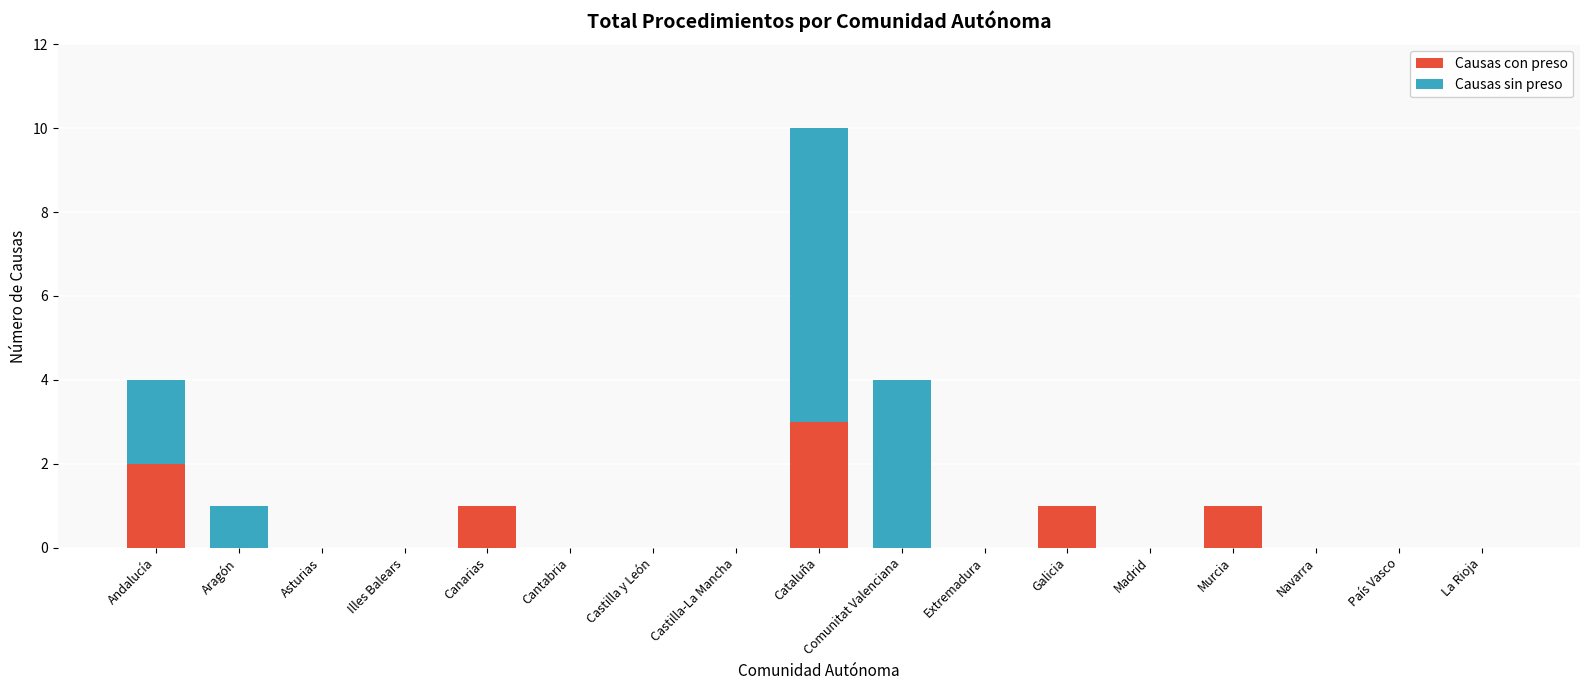

Are the bars grouped side by side (vs. stacked)?

No